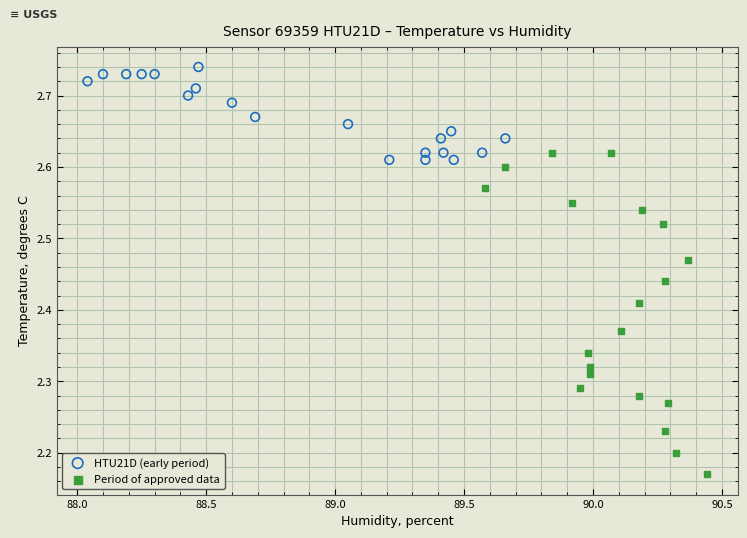

Which series has the largest Y range (max minus min)?

Period of approved data